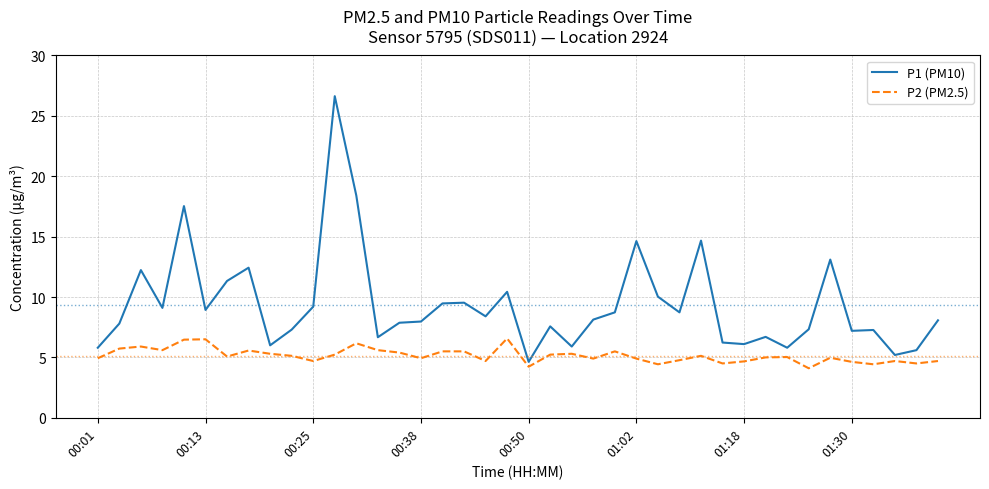

True or false: P1 (PM10) and P2 (PM2.5) cross at least once.

False